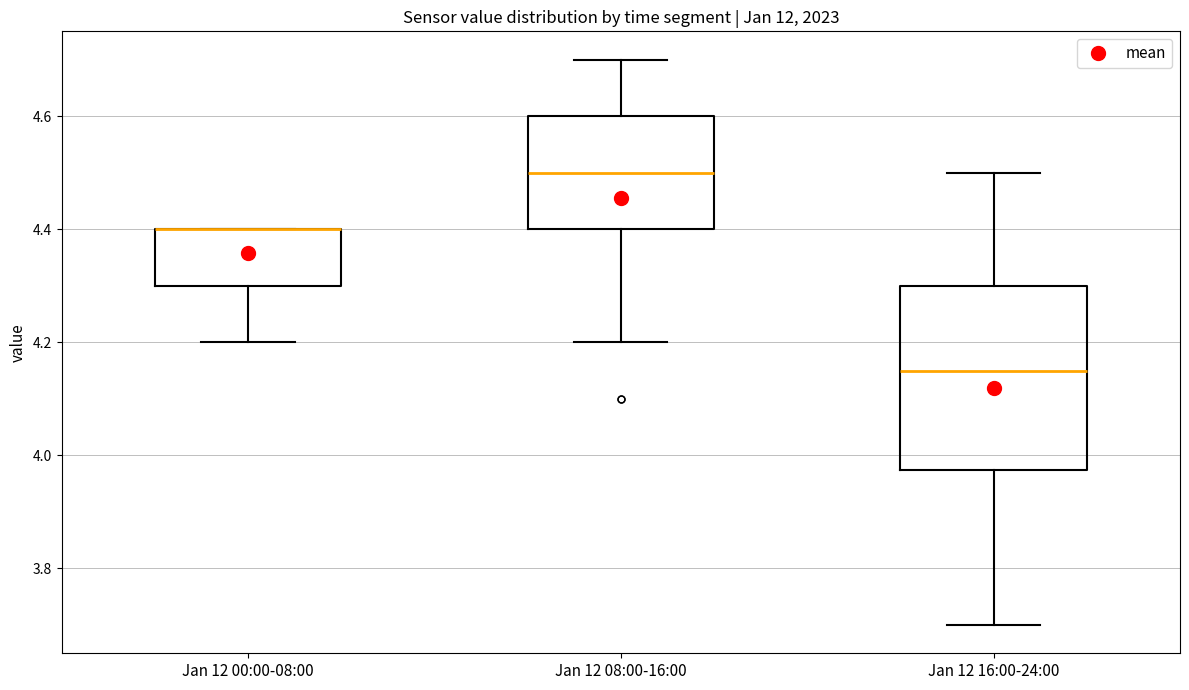

Which box is the tallest, from its lower edge to its upper edge?

Jan 12 16:00-24:00